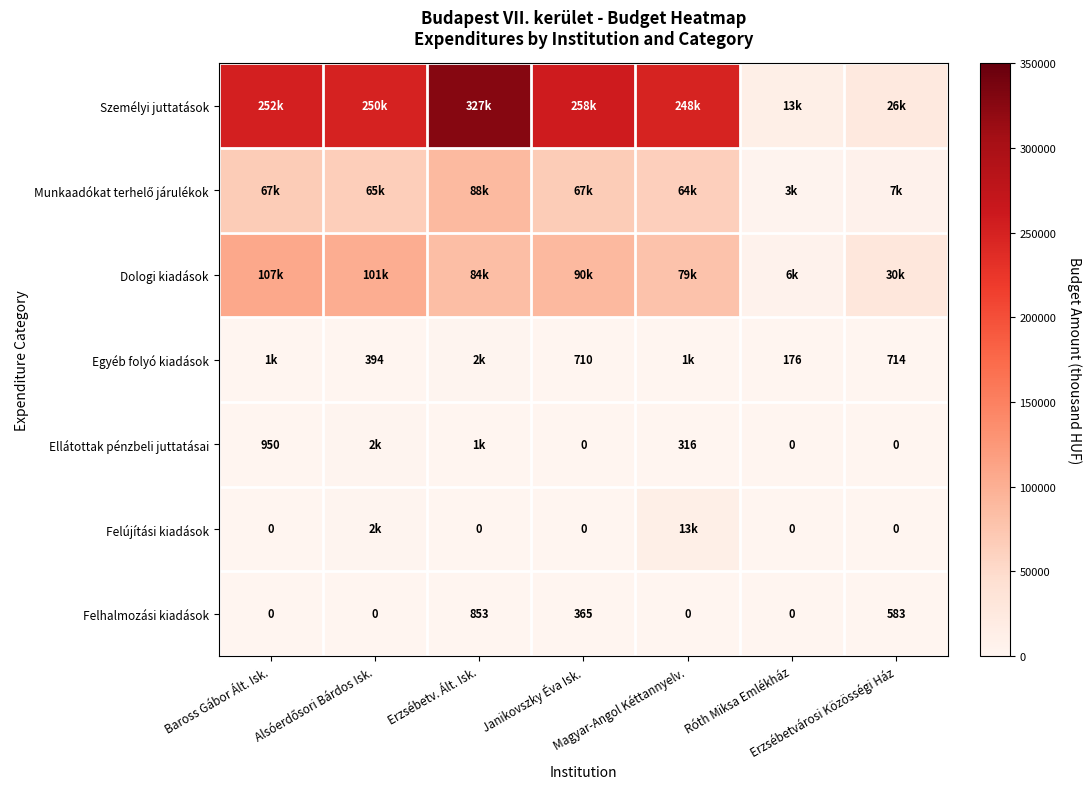

What is the highest value of the Felhalmozási kiadások series?

853